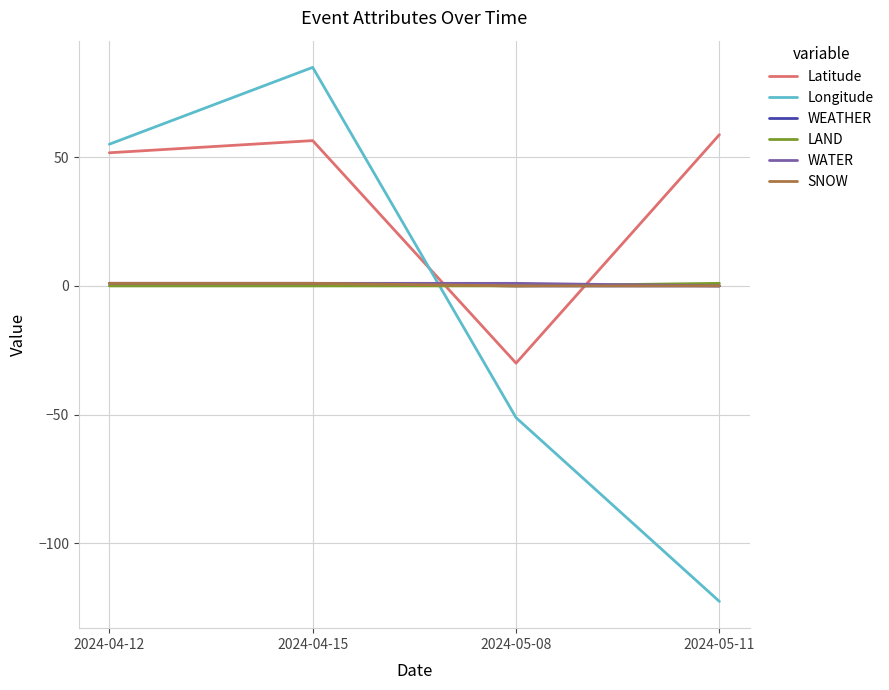

Reading right to left, list all the values displayed in this chart.

Latitude: 2024-05-11=58.8	2024-05-08=-30.0	2024-04-15=56.5	2024-04-12=51.8
Longitude: 2024-05-11=-122.7	2024-05-08=-51.2	2024-04-15=85.0	2024-04-12=55.1
WEATHER: 2024-05-11=0.0	2024-05-08=0.0	2024-04-15=1.0	2024-04-12=1.0
LAND: 2024-05-11=1.0	2024-05-08=0.0	2024-04-15=0.0	2024-04-12=0.0
WATER: 2024-05-11=0.0	2024-05-08=1.0	2024-04-15=1.0	2024-04-12=1.0
SNOW: 2024-05-11=0.0	2024-05-08=0.0	2024-04-15=1.0	2024-04-12=1.0